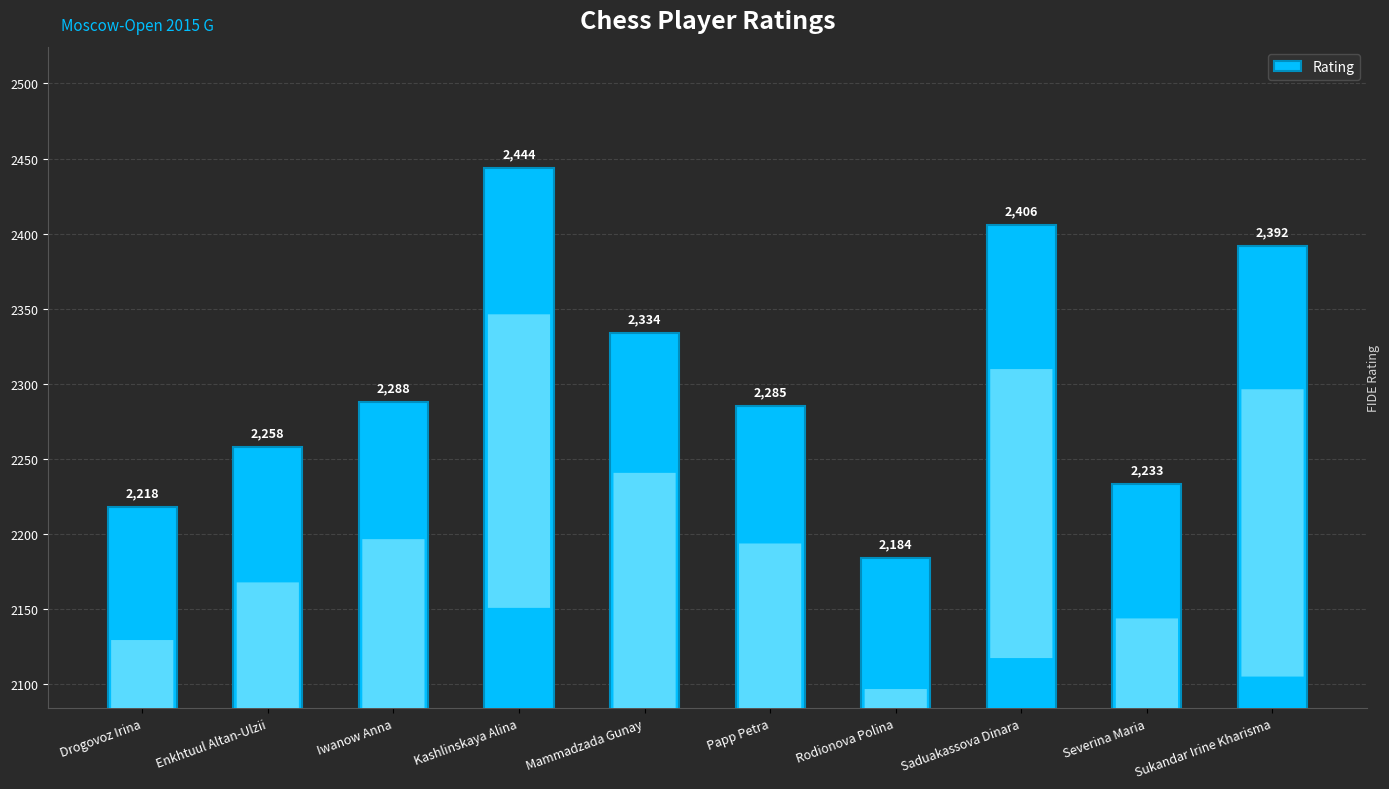

The value at Drogovoz Irina is 2218. True or false?

True